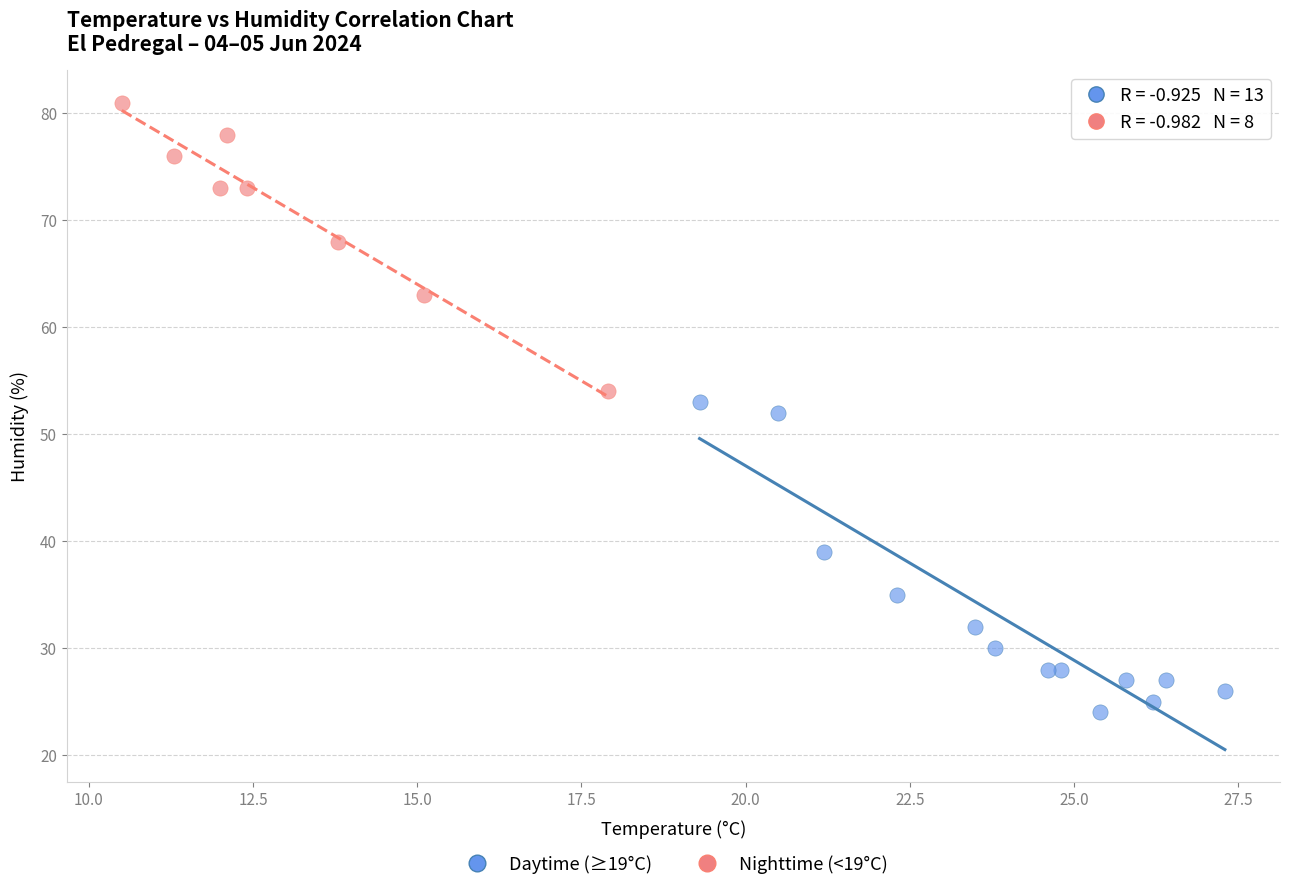

Which series has the widest spread of Y values?

Daytime (≥19°C)